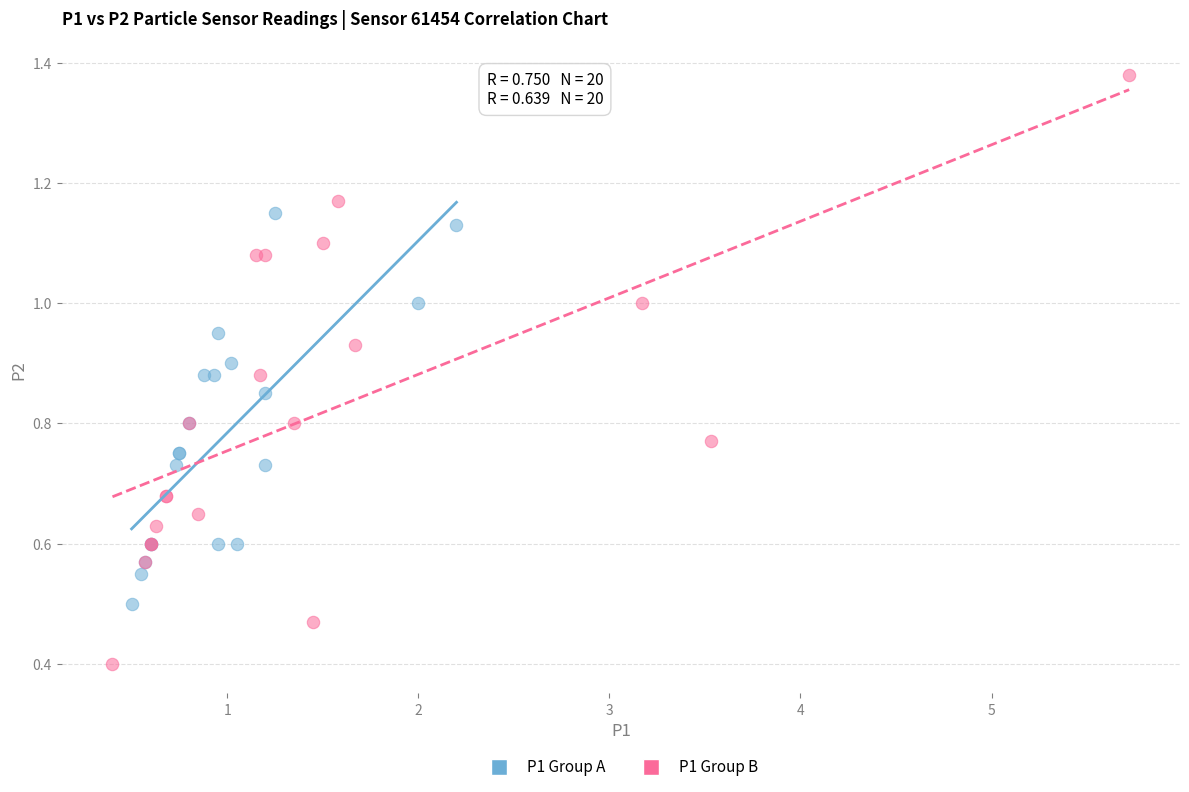

Which series contains the highest Y value?

P1 Group B